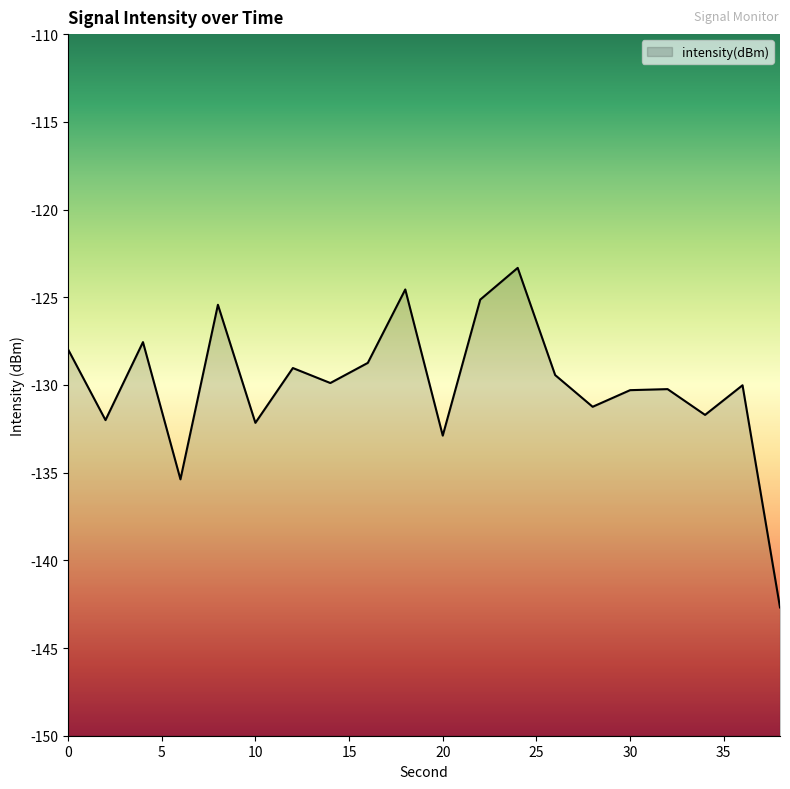

At which category does the data reach its first local valley?

2